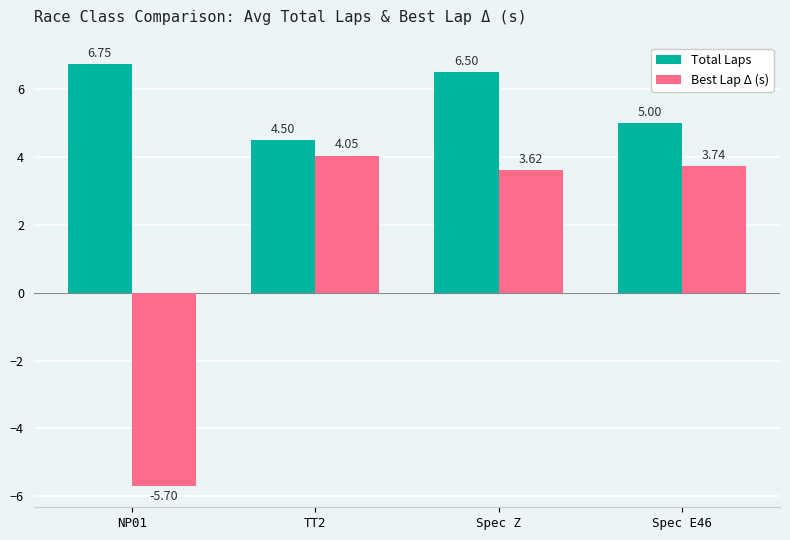

What is the spread (max minus min) of values at Spec Z?

2.9